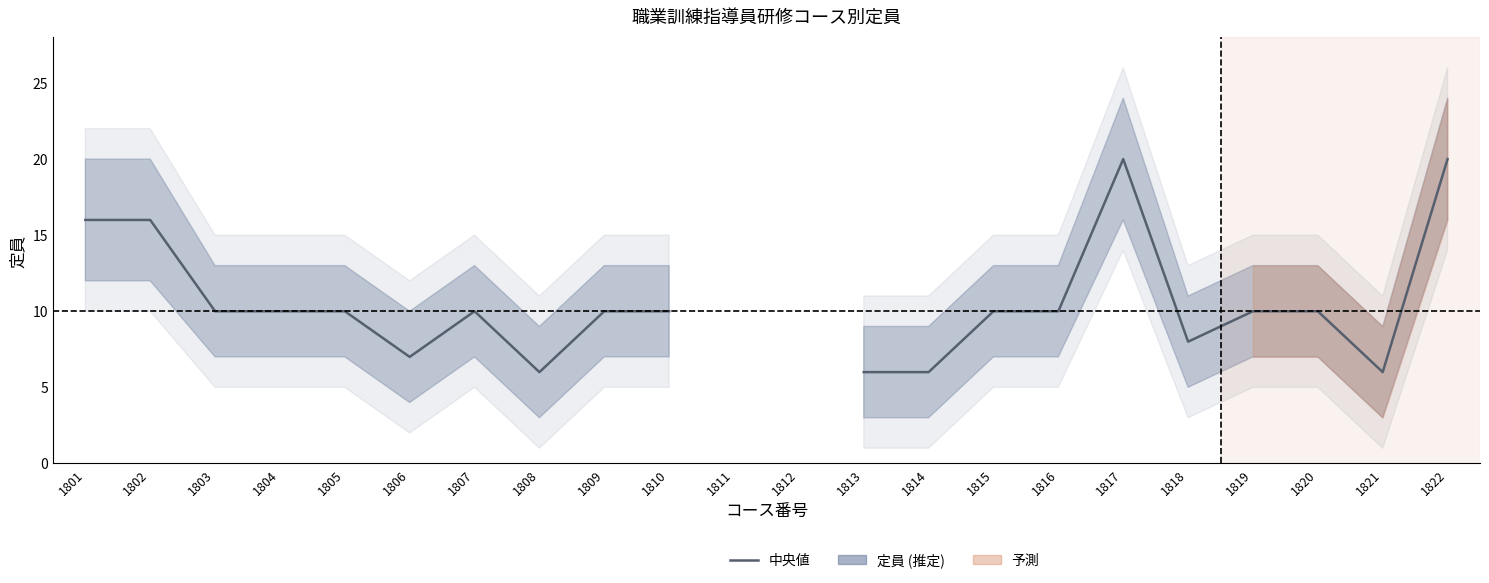

At which label is the value closest to 13?

1801